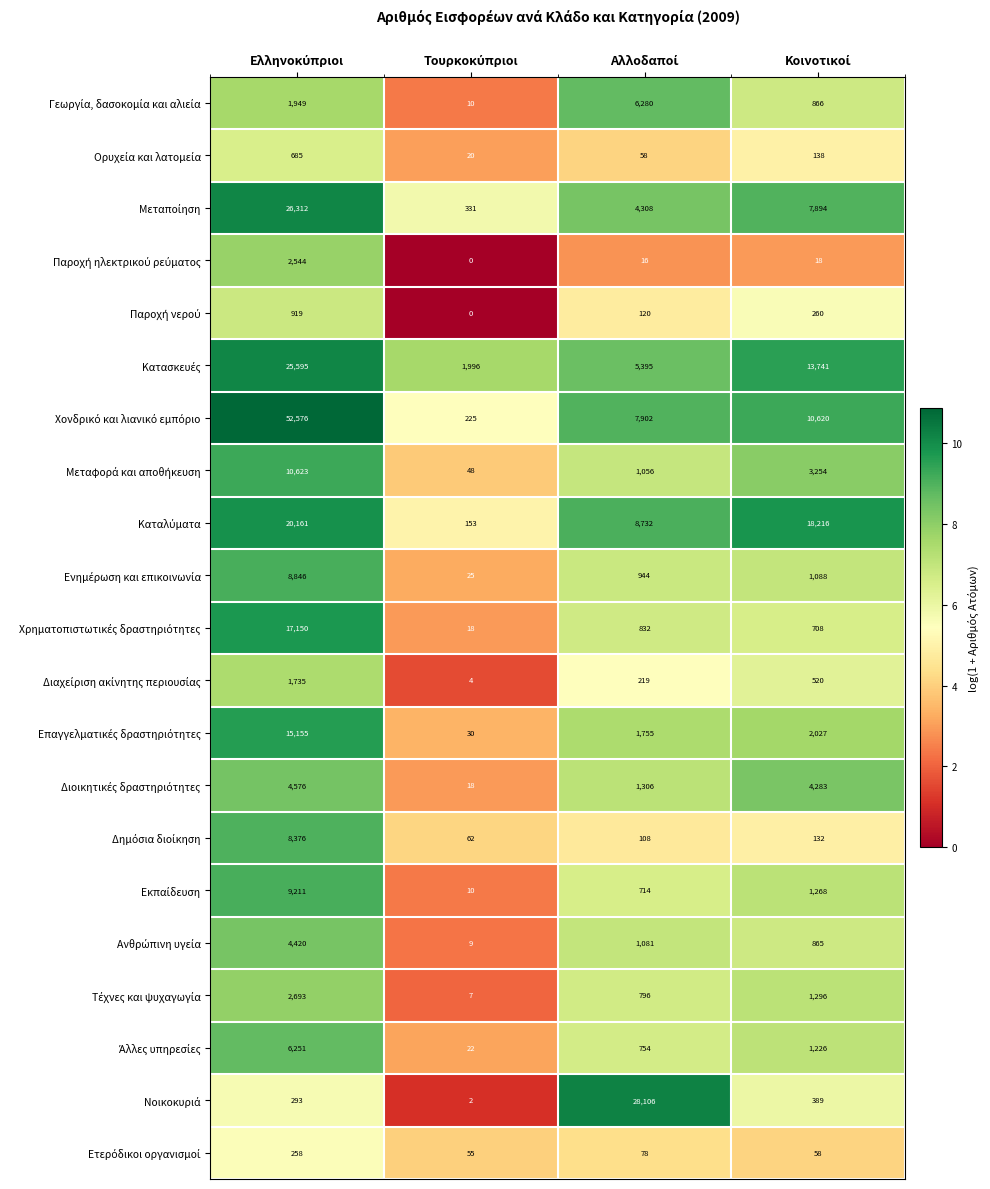

At how many categories does at least one series exceed 6482?

3